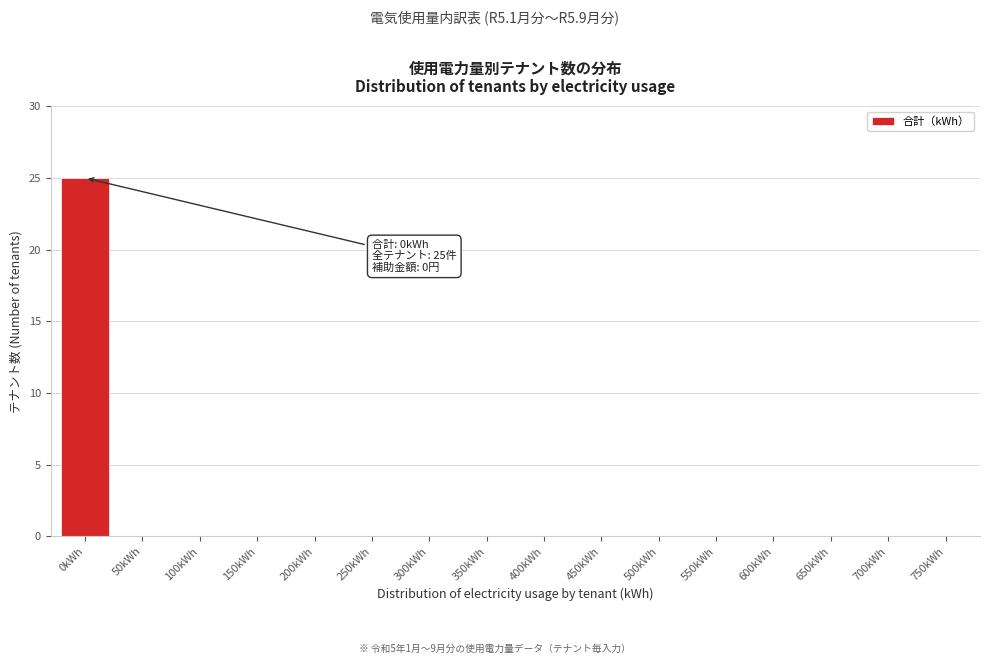

Reading right to left, transcribe all the data shown in this chart.

750kWh=0	700kWh=0	650kWh=0	600kWh=0	550kWh=0	500kWh=0	450kWh=0	400kWh=0	350kWh=0	300kWh=0	250kWh=0	200kWh=0	150kWh=0	100kWh=0	50kWh=0	0kWh=25